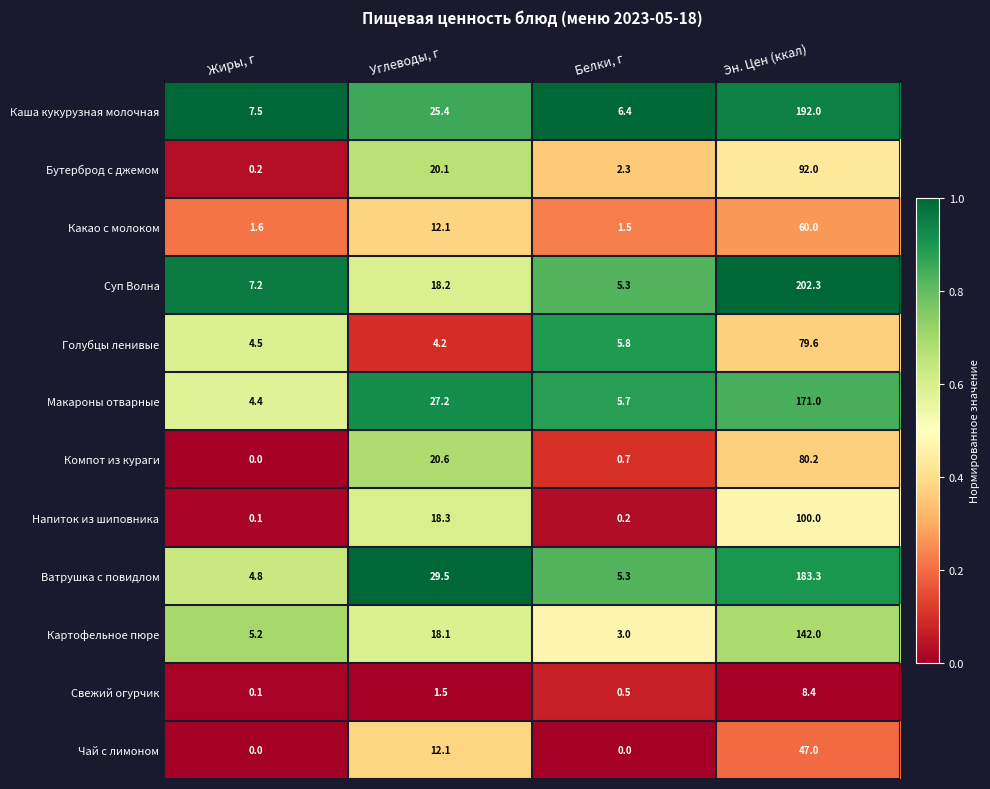

What is the difference between the Голубцы ленивые values at Белки, г and Эн. Цен (ккал)?

73.8